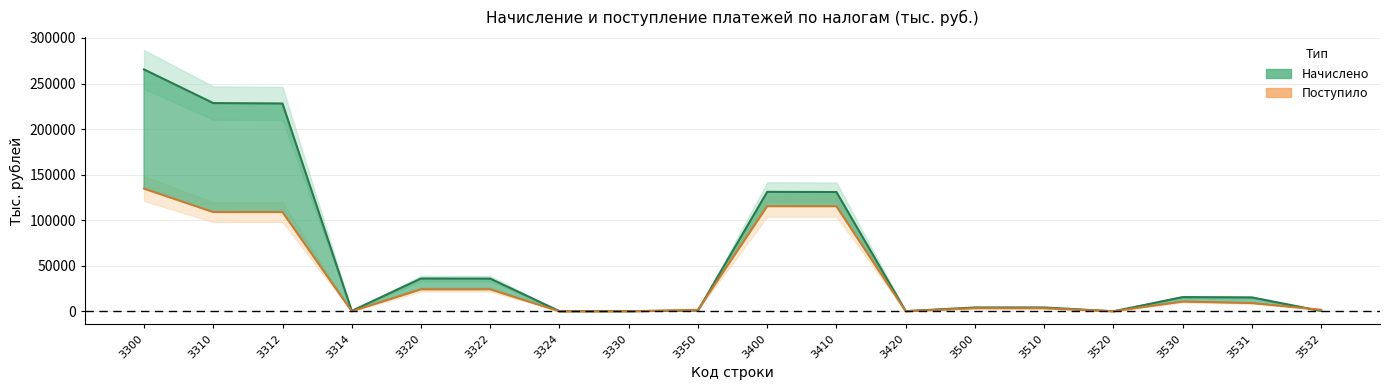

Is it true that Начислено equals 206 at 3420?

True